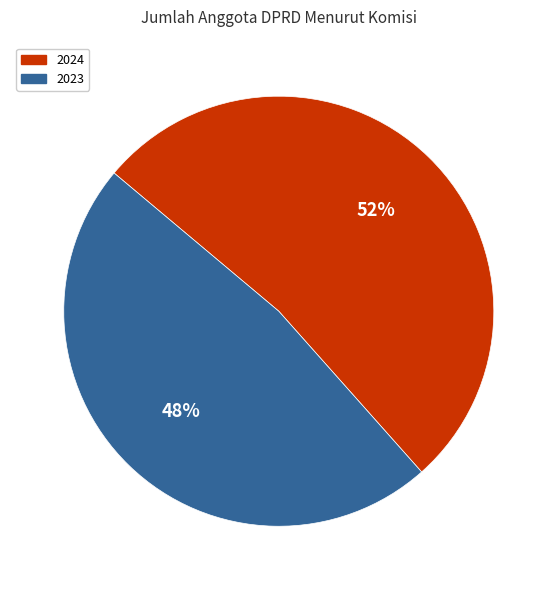

Which category has the smallest portion of the pie?

2023